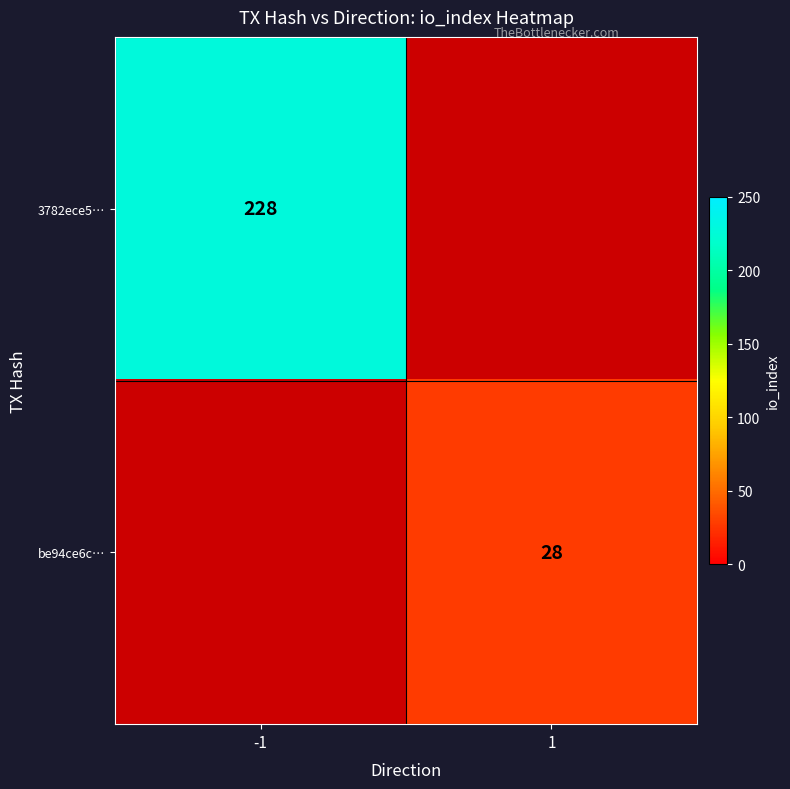

The value of be94ce6c… at 1 is 28. True or false?

True